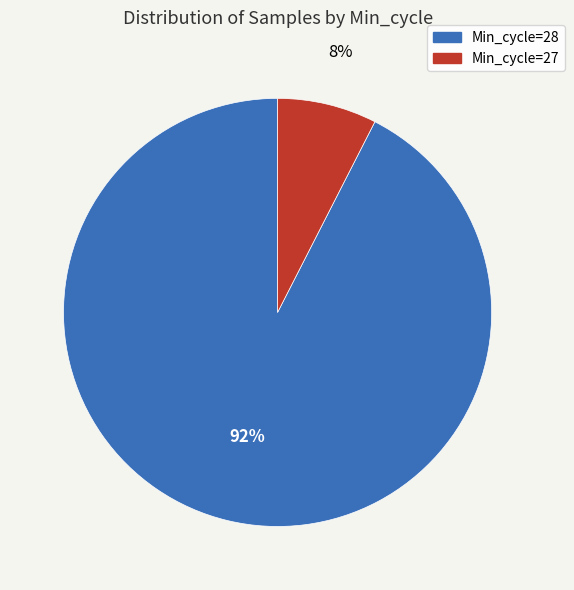

Which slice is the largest?

Min_cycle=28